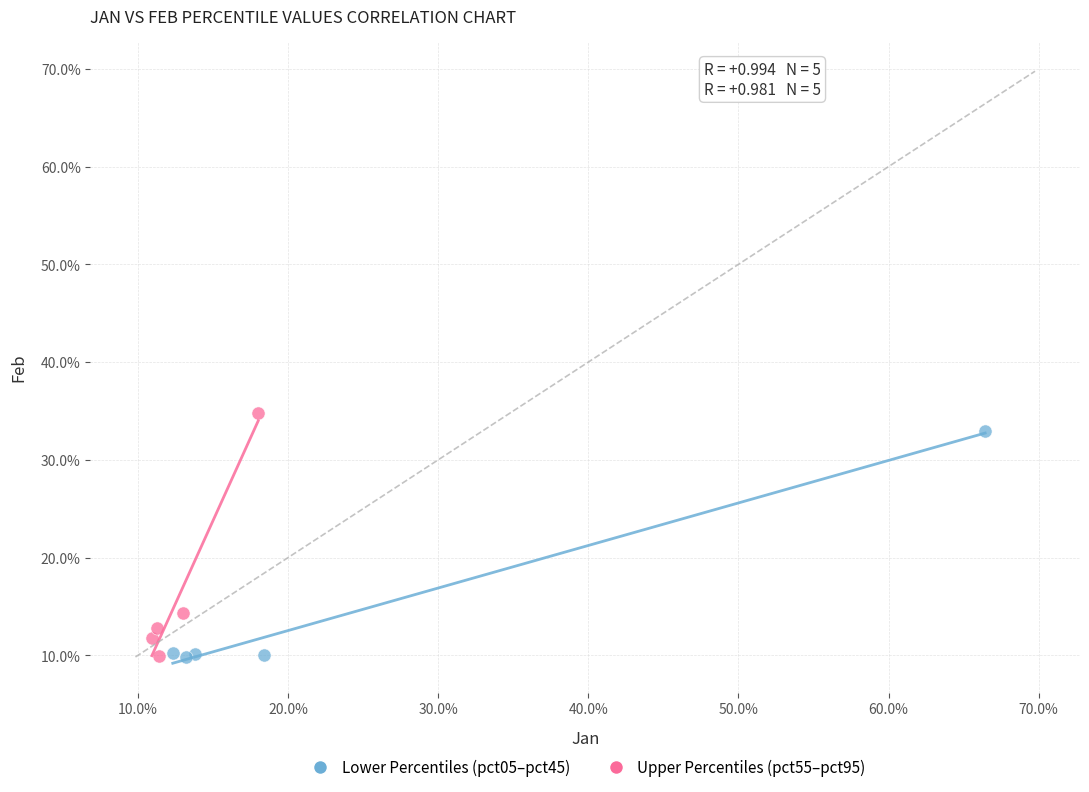

What are all the series names shown in the legend?

Lower Percentiles (pct05–pct45), Upper Percentiles (pct55–pct95)